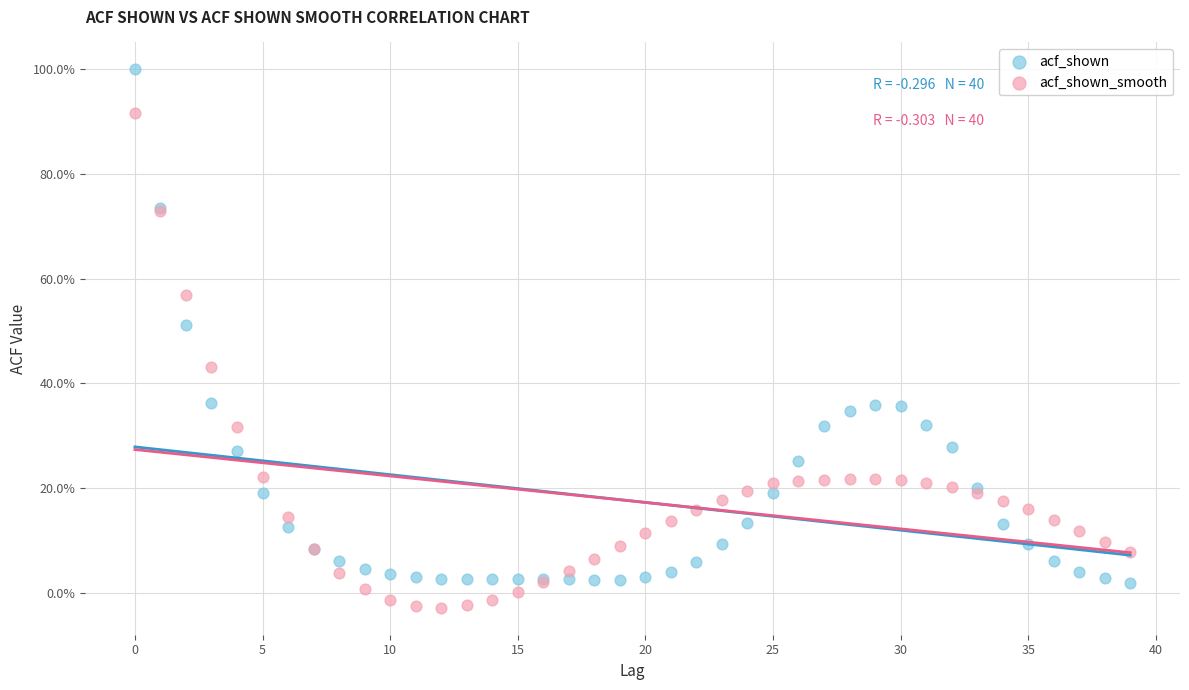

Which series reaches the maximum Y coordinate?

acf_shown